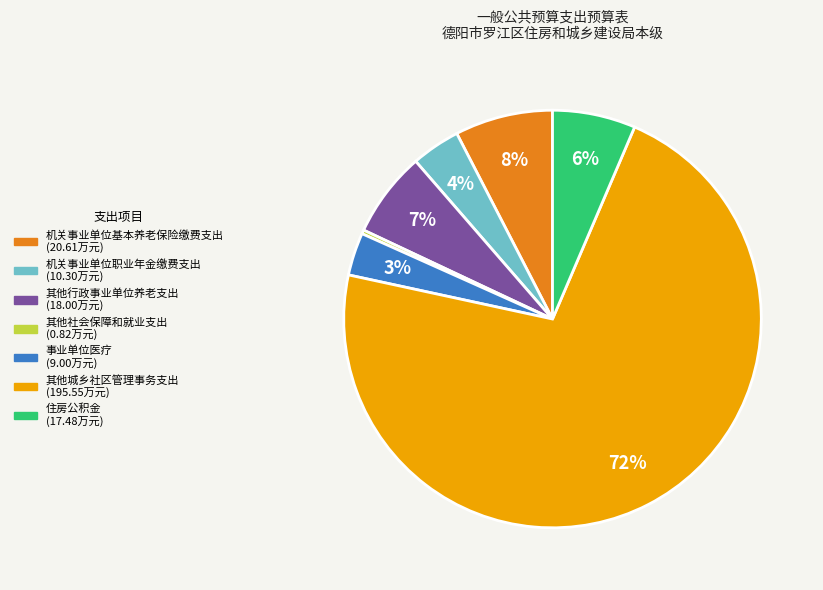

Is the sum of 其他城乡社区管理事务支出 and 住房公积金 greater than half?

Yes